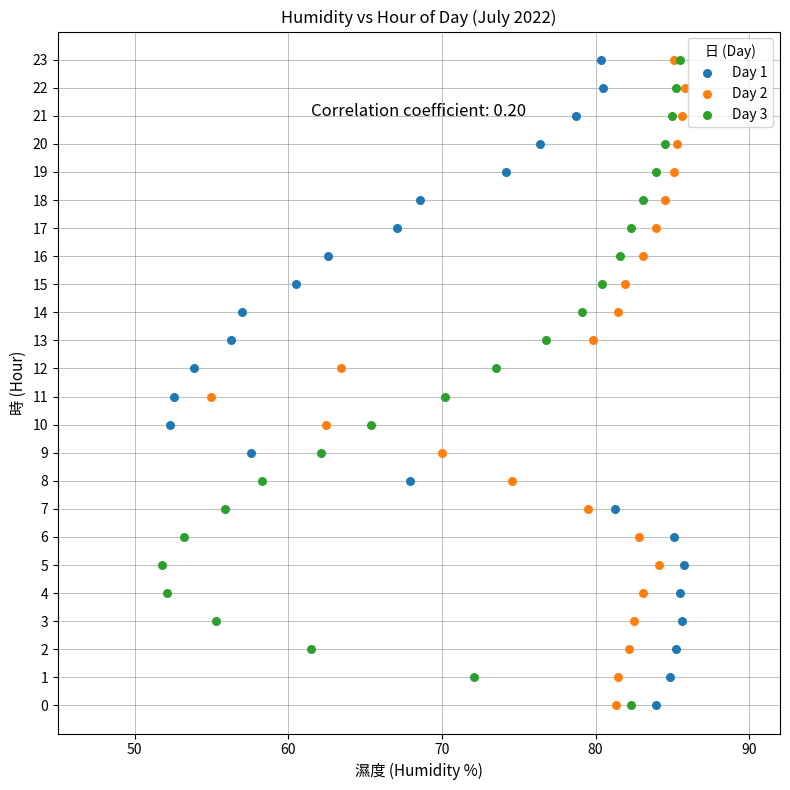

What are all the series names shown in the legend?

Day 1, Day 2, Day 3